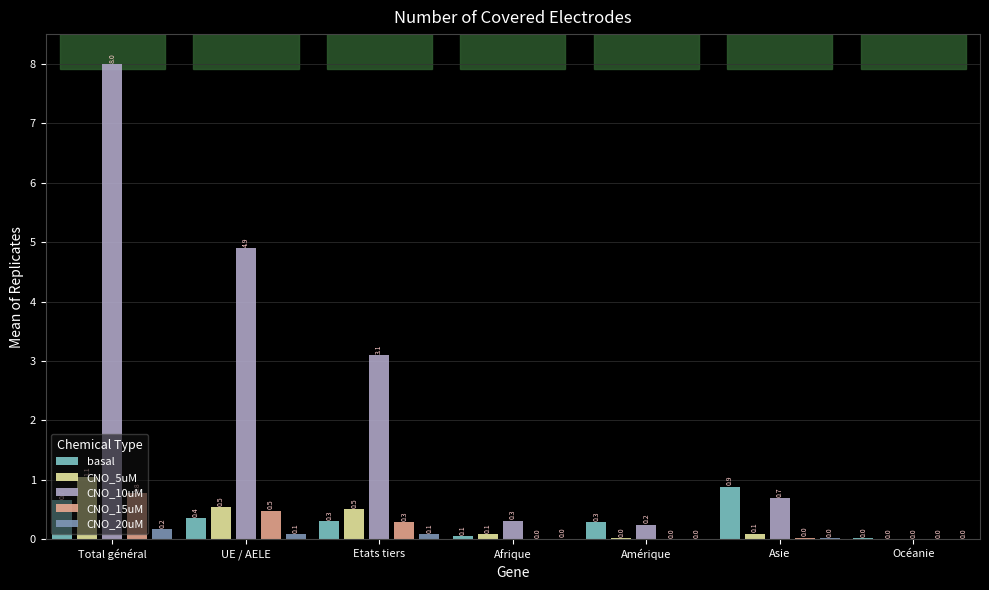

Is it true that CNO_20uM equals 0.1 at Etats tiers?

True